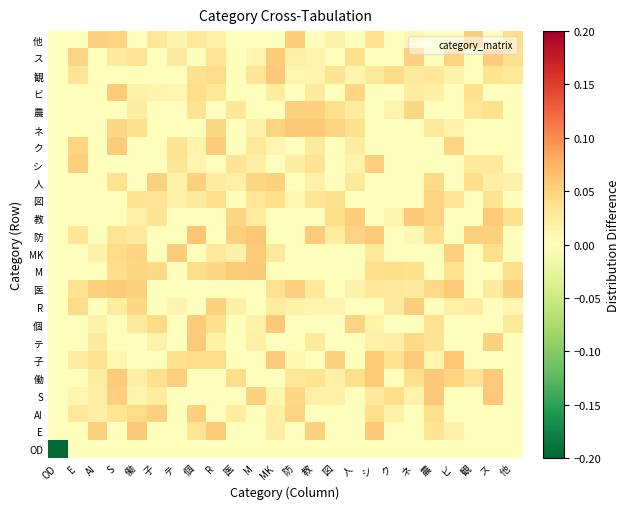

At which category does the chart reach its peak across all series?

M